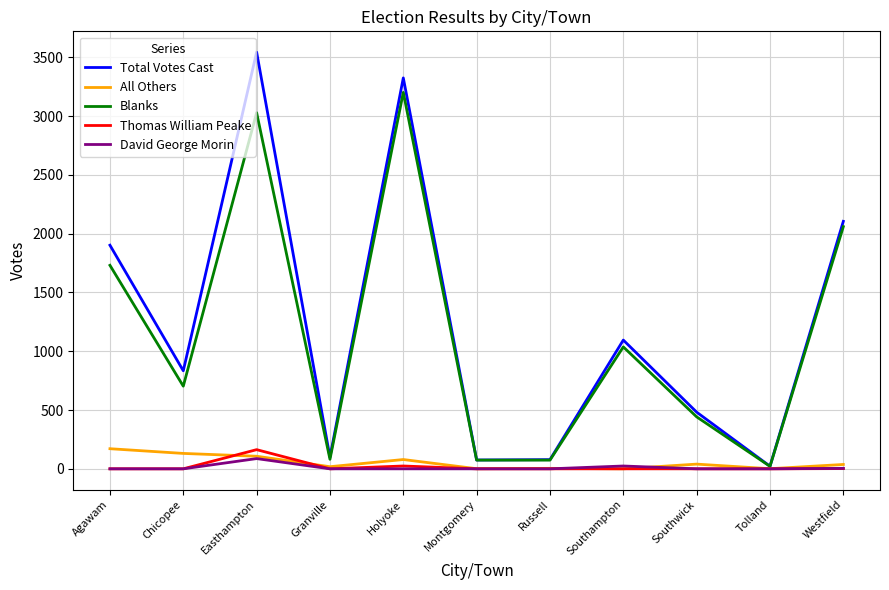

How many values in the Blanks series are below 703?

5